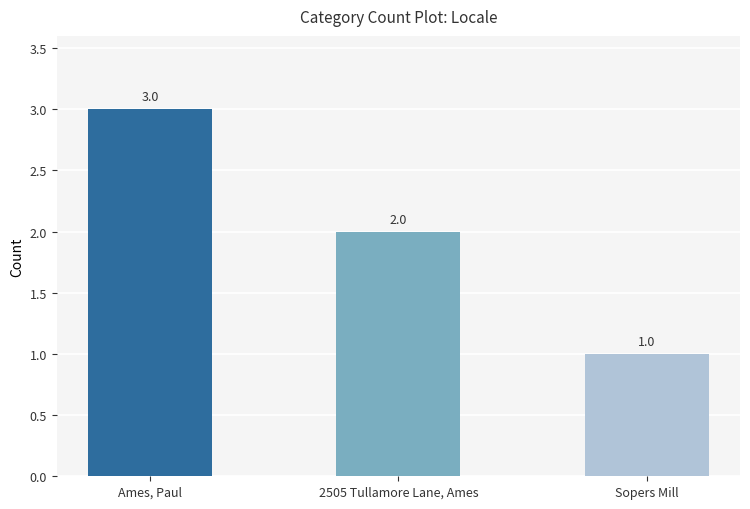

What is the difference between the maximum and second lowest values?

1